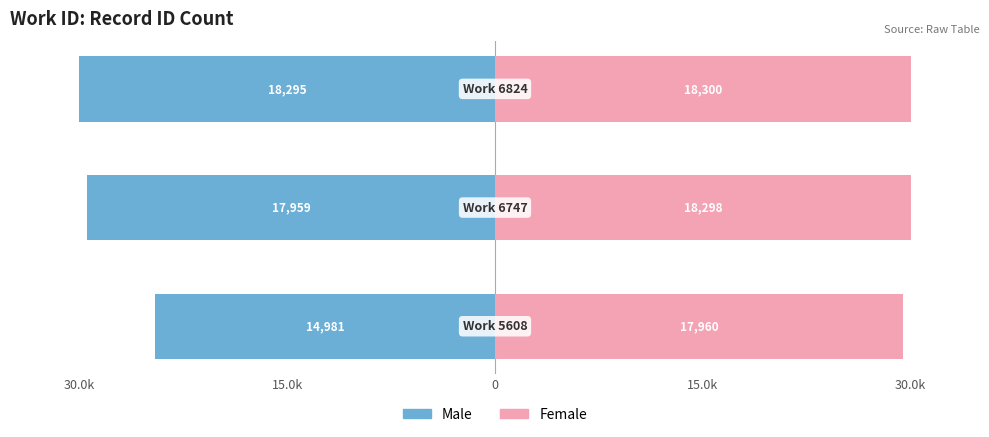

How many distinct data groups are displayed?

2